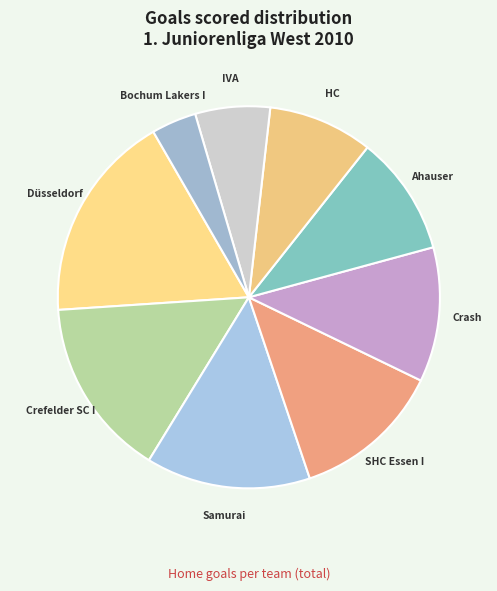

Count the number of slices in the pie.

9